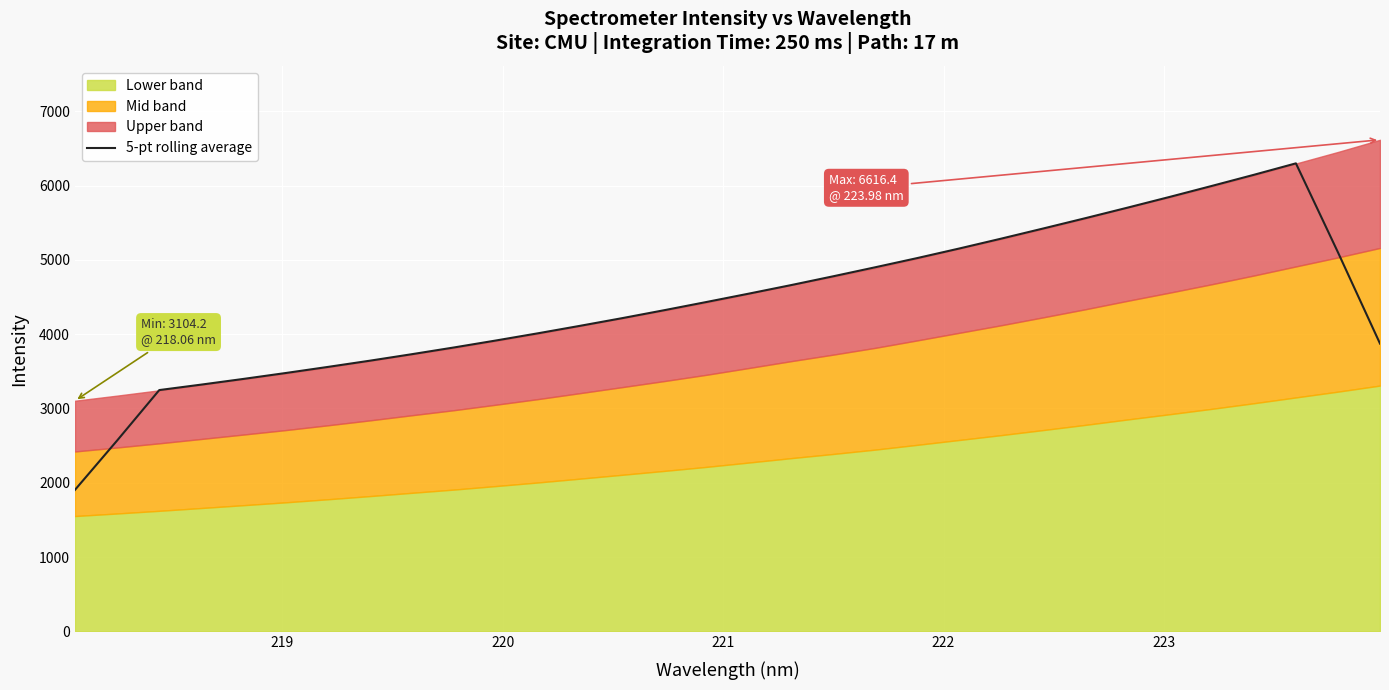

What is the highest value of the 5-pt rolling average series?

6299.4